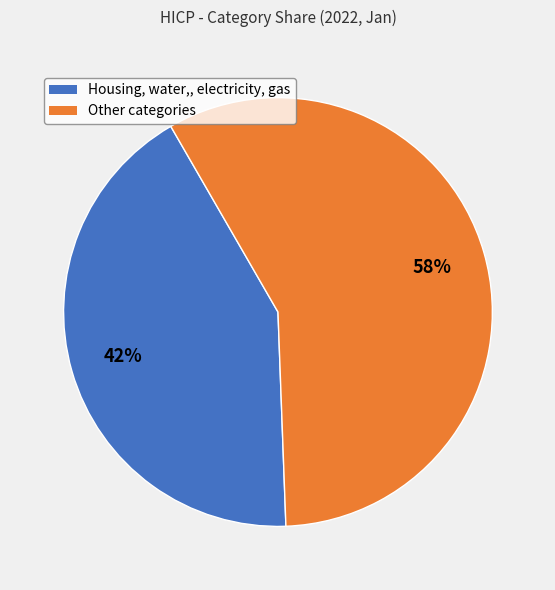

To the nearest percent, what is the average slice percentage?

50%